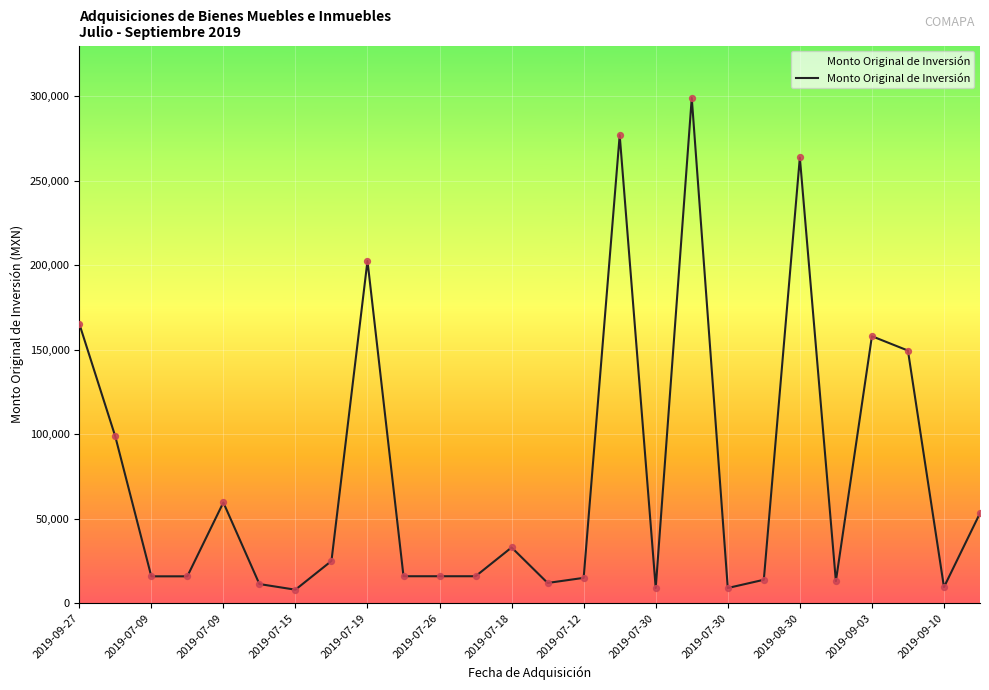

What is the minimum value shown in the chart?

7994.4